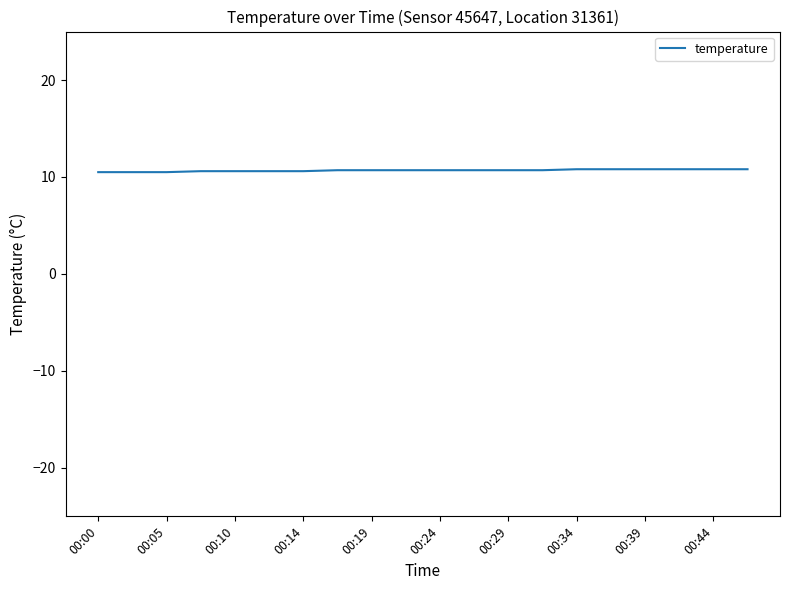

What is the greatest value displayed?

10.8